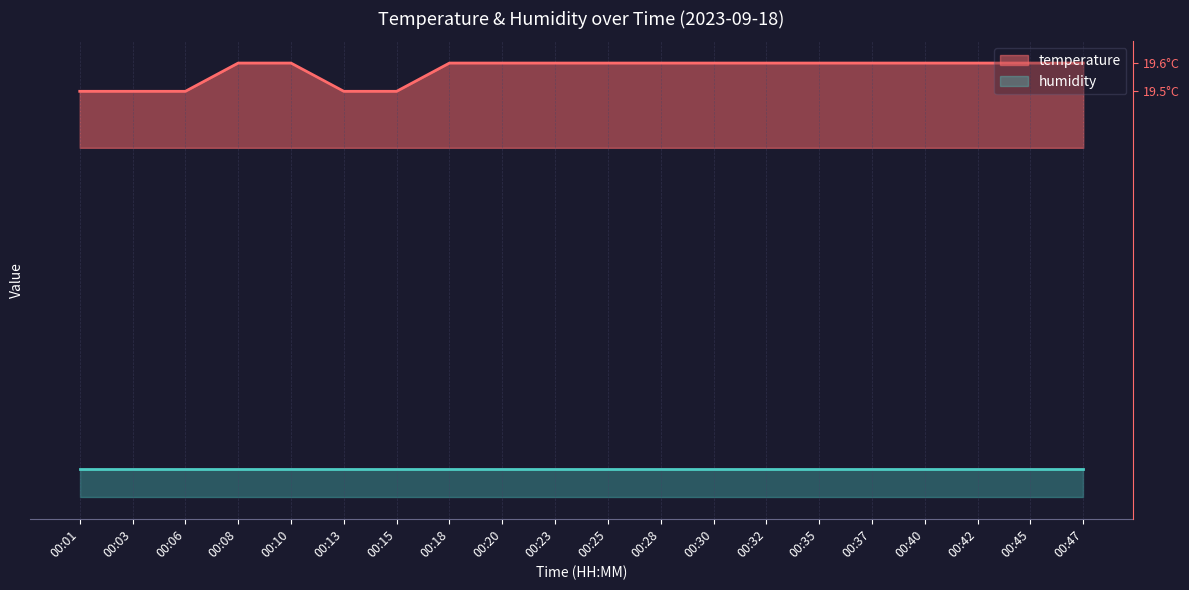

The chart shows a value of 19.6 at 00:47. True or false?

True